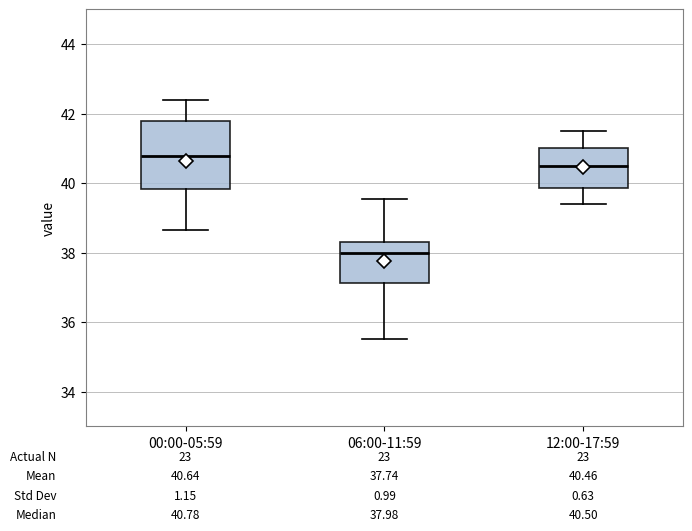

Which box is the tallest, from its lower edge to its upper edge?

00:00-05:59